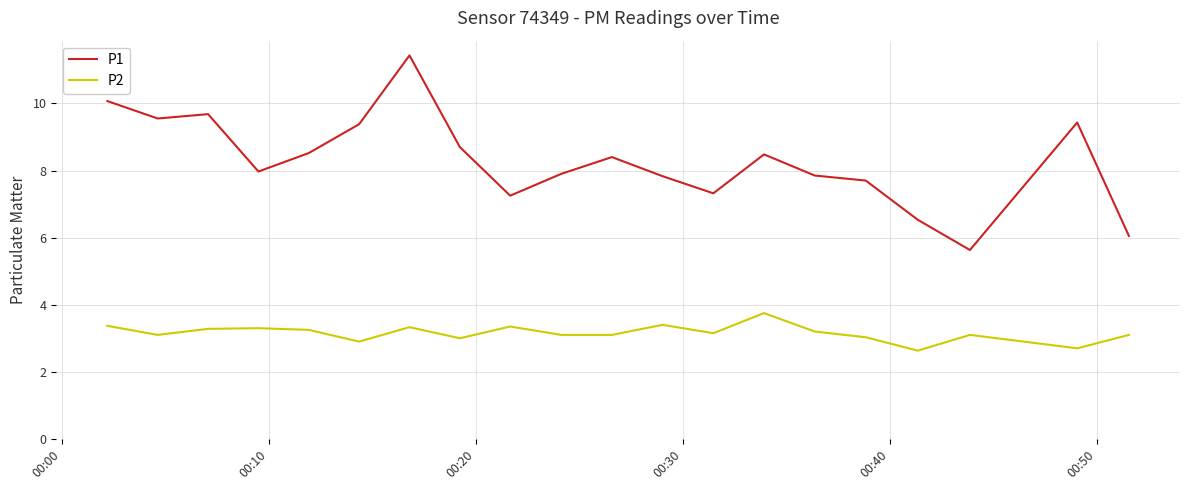

What is the difference between the maximum and minimum values in the P1 series?

5.8